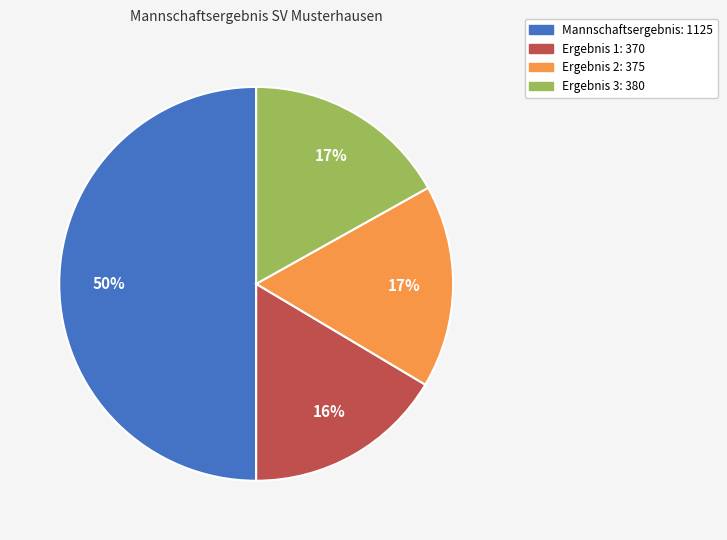

Between Mannschaftsergebnis: 1125 and Ergebnis 1: 370, which is larger?

Mannschaftsergebnis: 1125